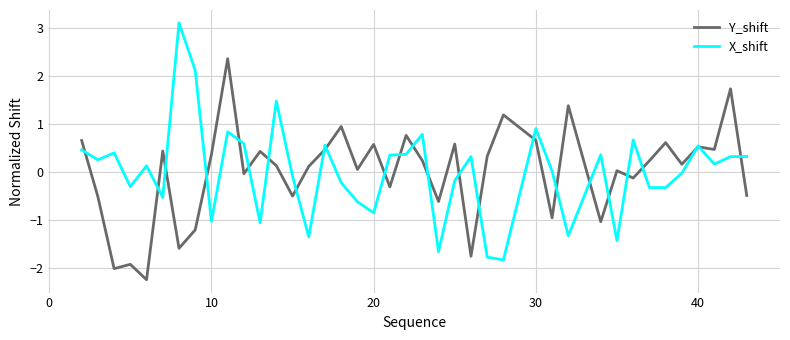

List the series in order of their peak value, highest first.

X_shift, Y_shift